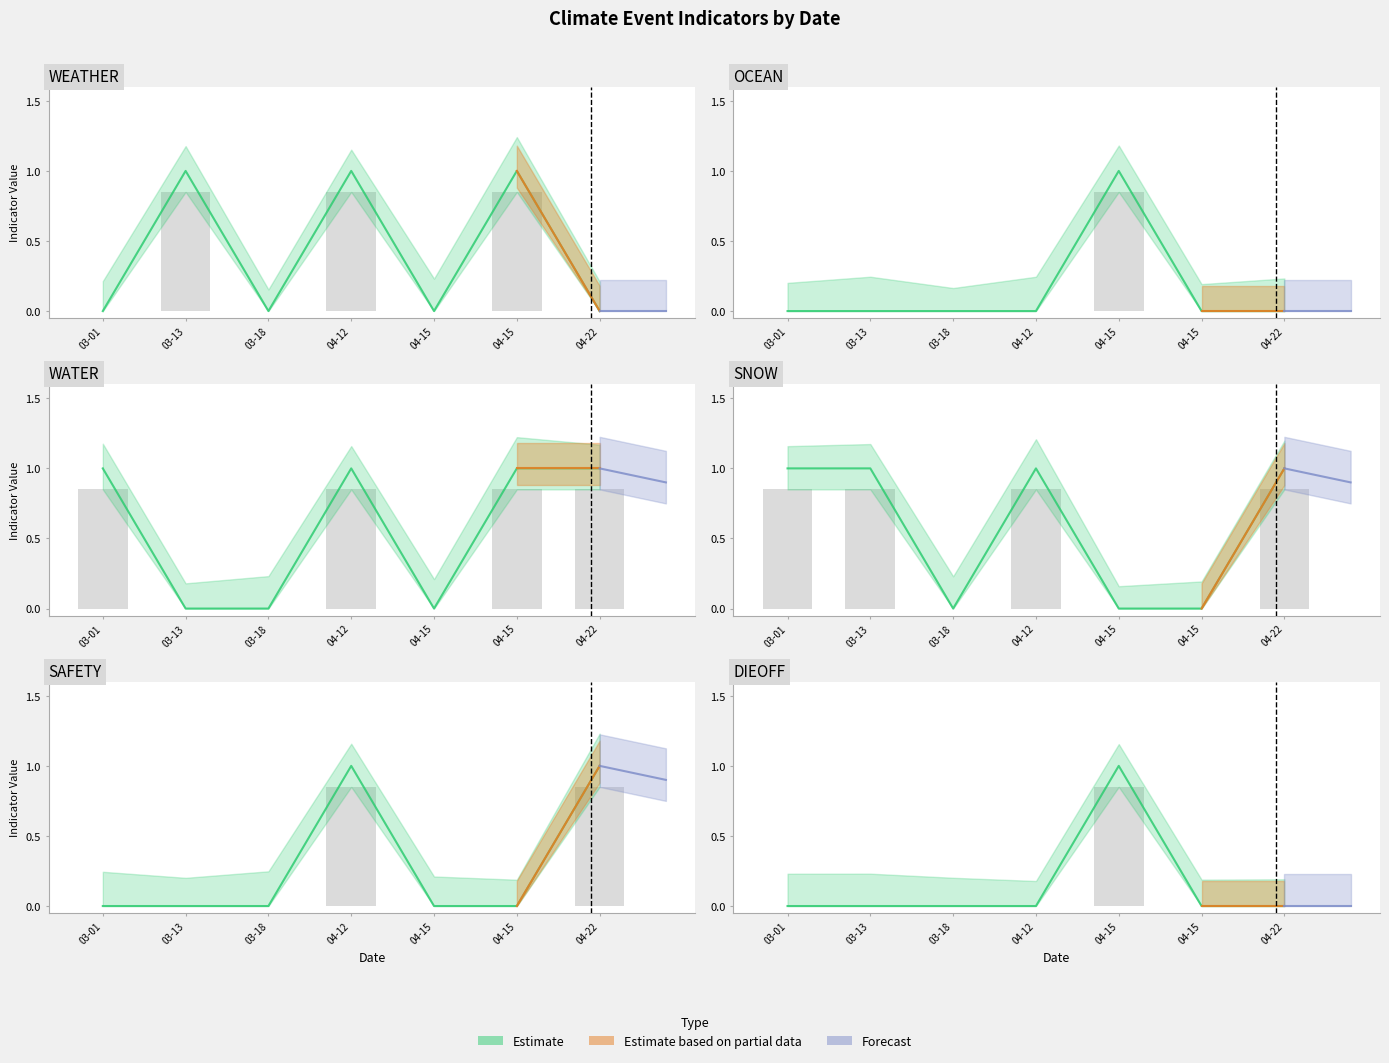

How many values in the SAFETY series exceed 0?

2